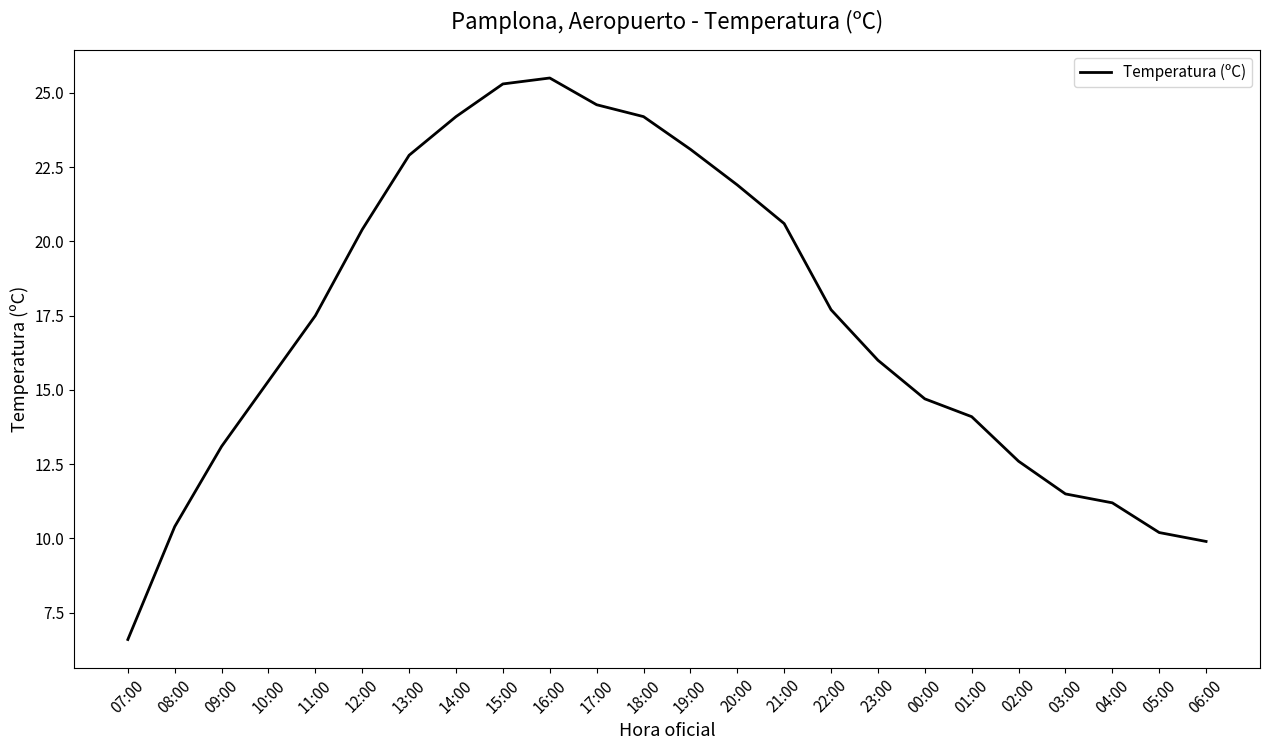

Which label corresponds to the smallest value in the chart?

07:00